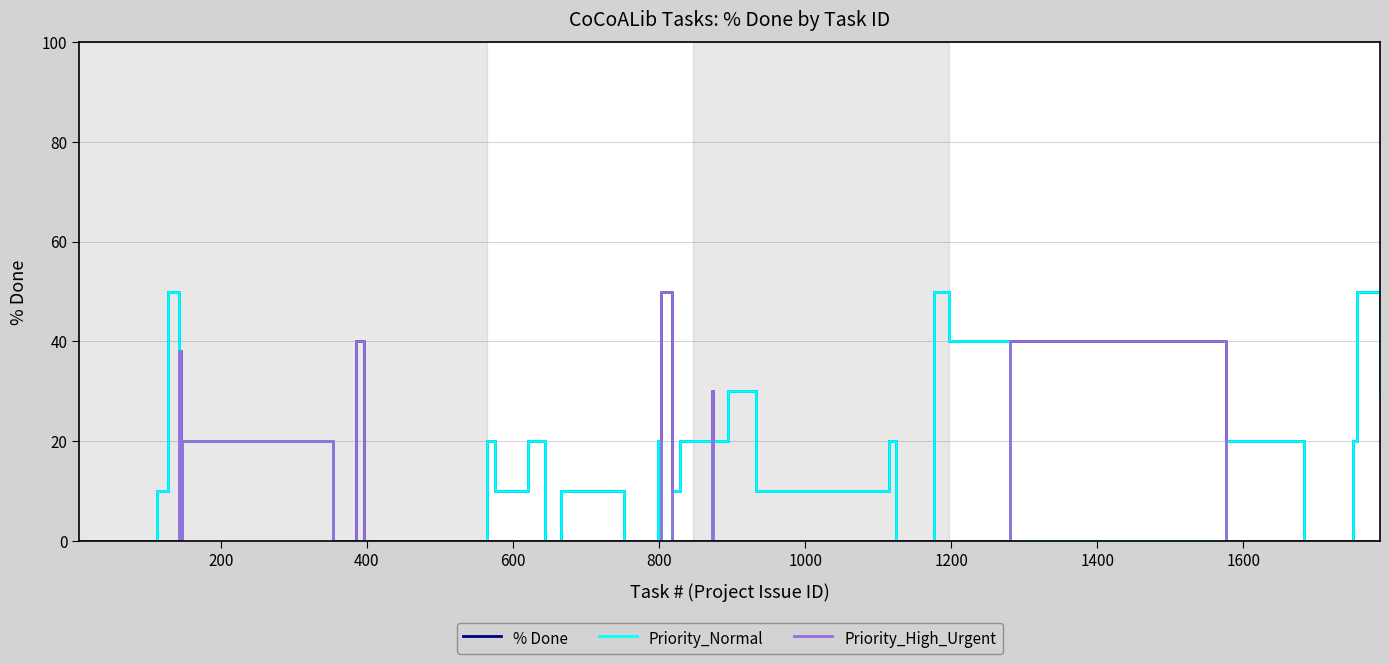

Rank the series by their average value, from highest to lowest.

% Done, Priority_Normal, Priority_High_Urgent